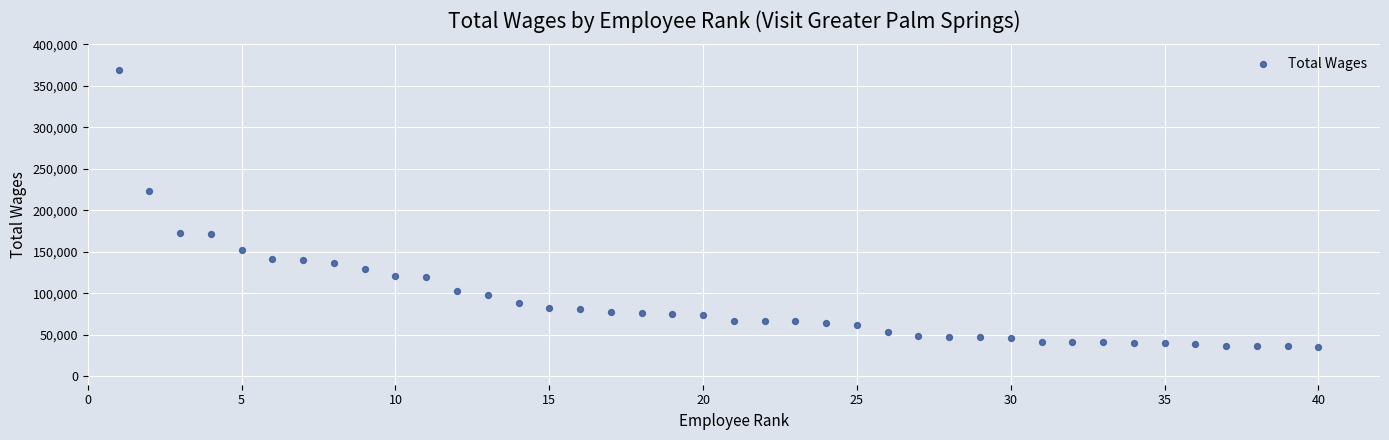

What is the range of X values (max minus min)?

39